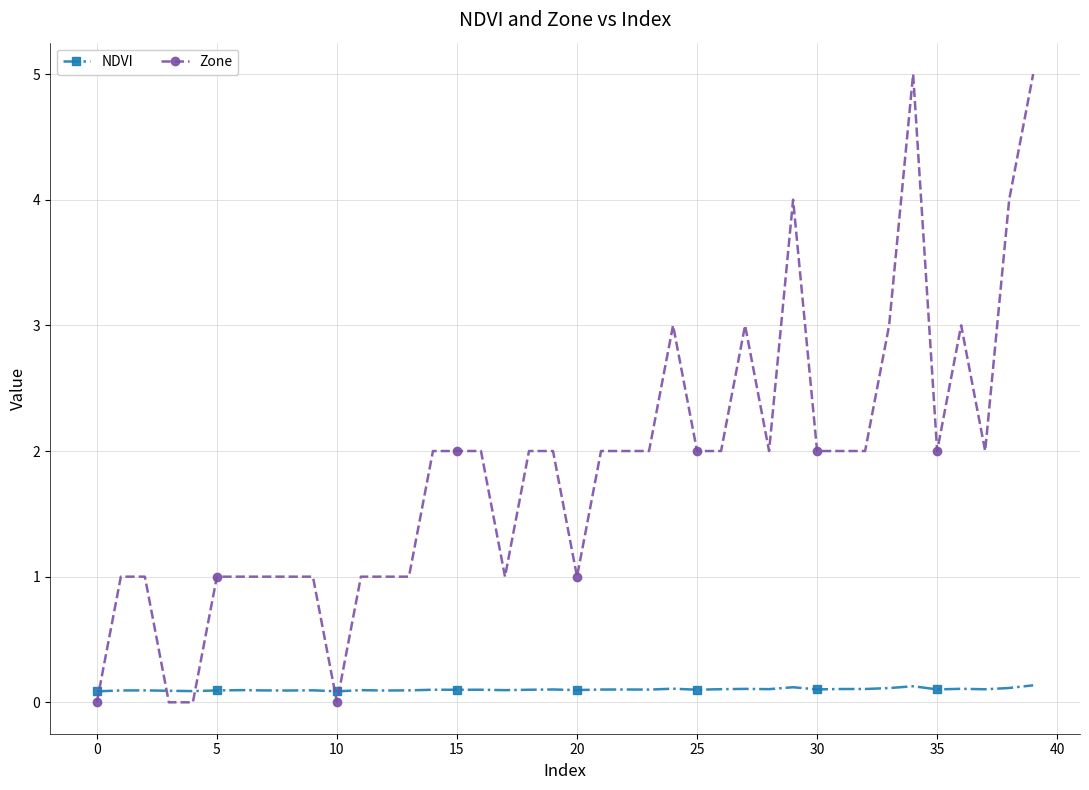

How many NDVI values are between 0 and 1?

40